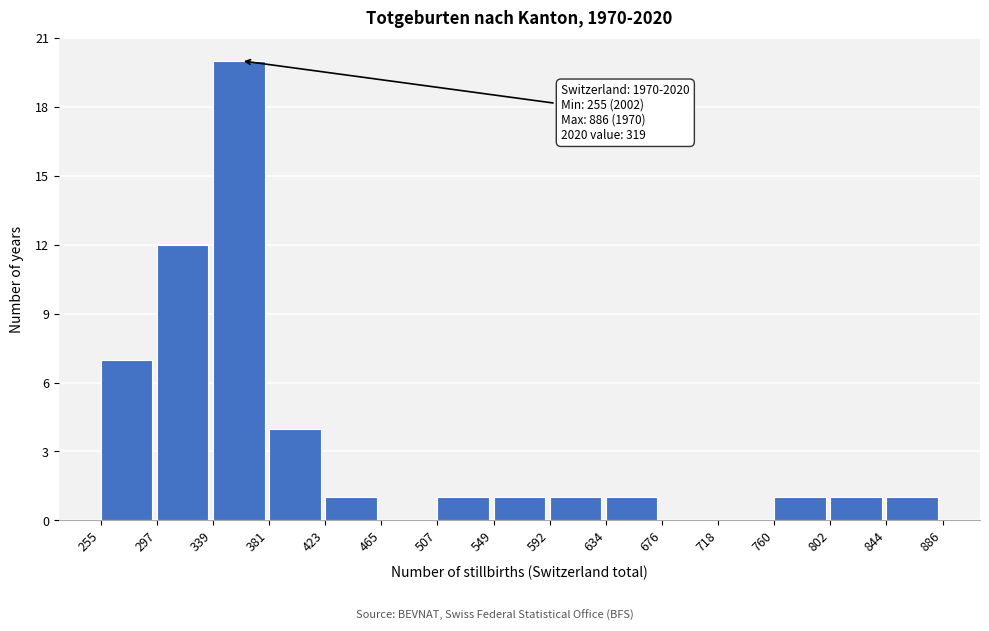

Which range on the x-axis has the tallest bar?

339 to 381